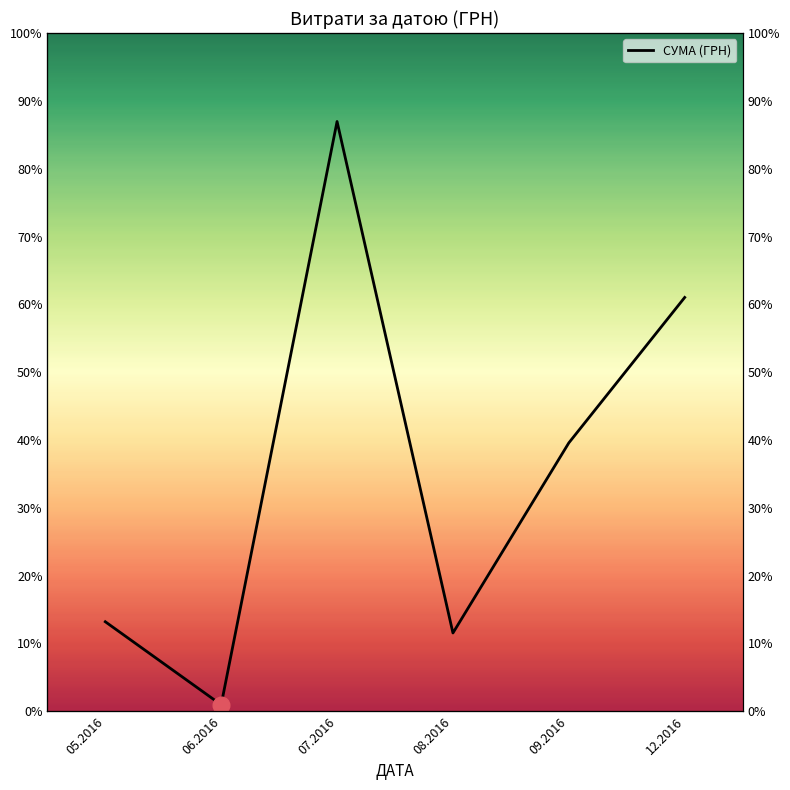

At which label is the value closest to 79217?

09.2016